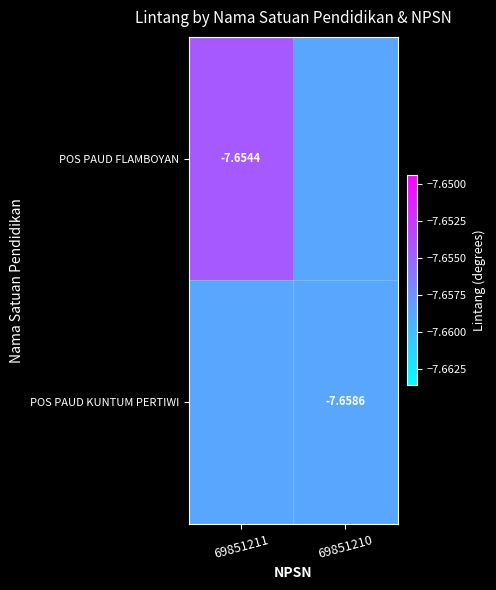

At 69851210, list the series in order from largest to smallest.

POS PAUD FLAMBOYAN, POS PAUD KUNTUM PERTIWI